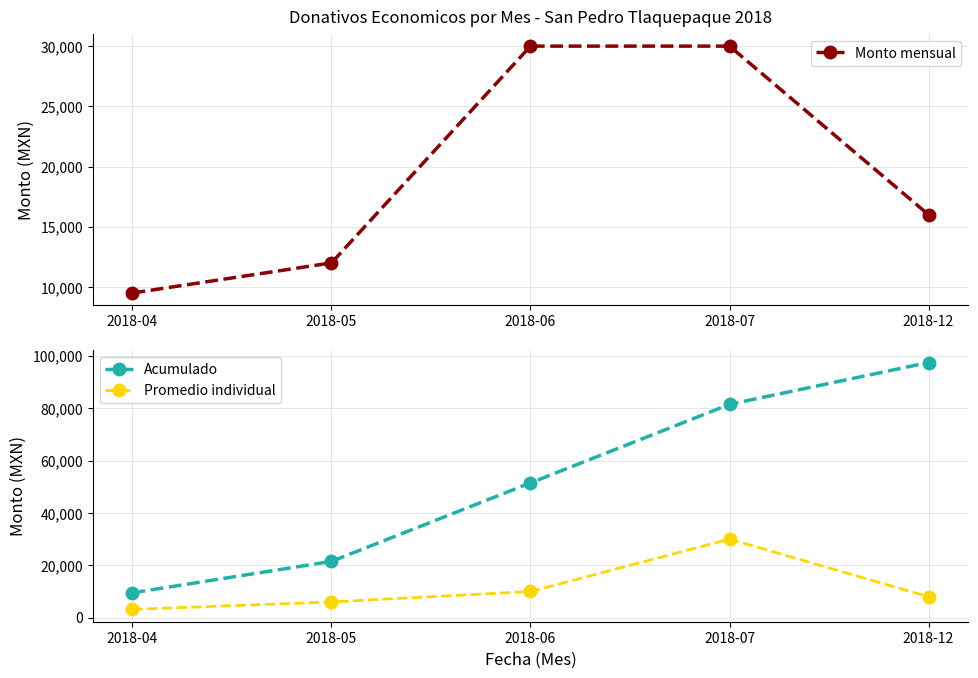

Reading left to right, extract all data points from this chart.

Monto mensual: 9500.0	12000.0	30000.0	30000.0	16000.0
Acumulado: 9500.0	21500.0	51500.0	81500.0	97500.0
Promedio individual: 3166.7	6000.0	10000.0	30000.0	8000.0